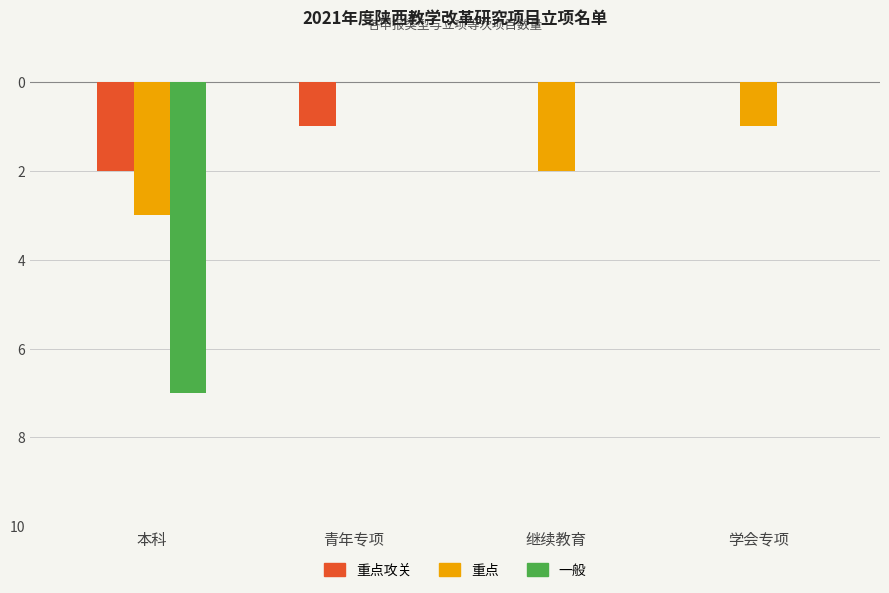

Does the chart contain stacked bars?

No